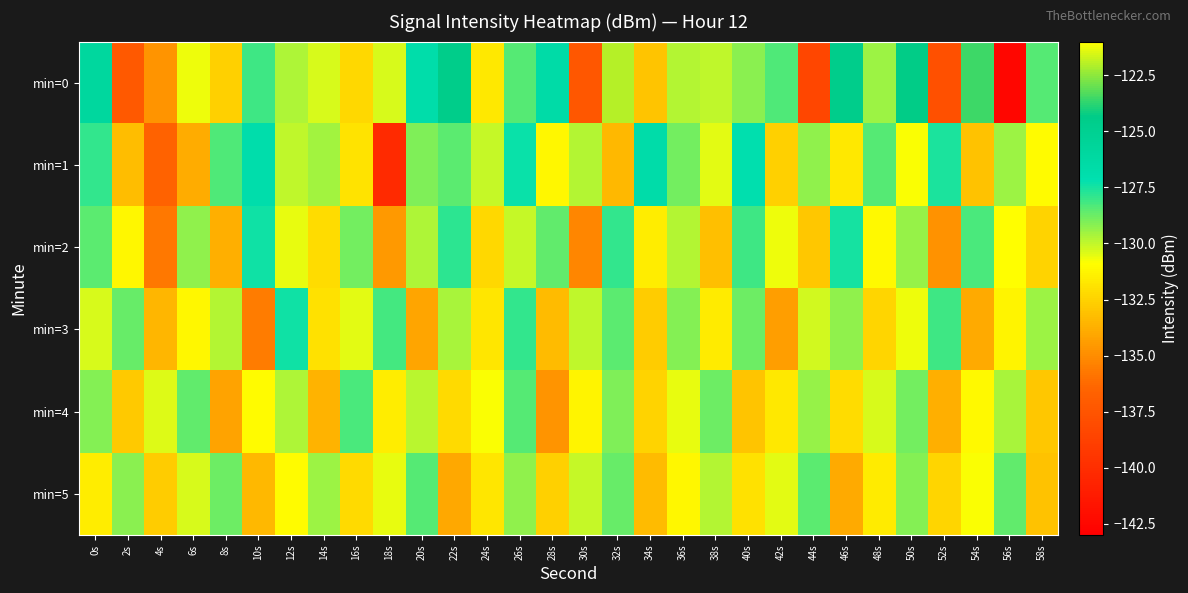

Which category has the lowest value across all series?

56s